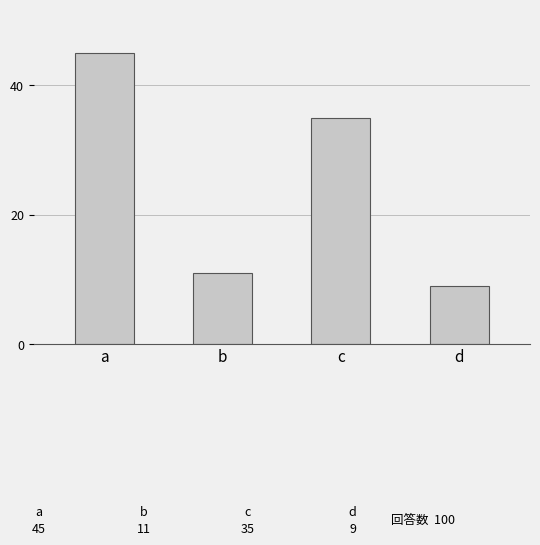

What is the ratio of the value at c to the value at d?

3.9